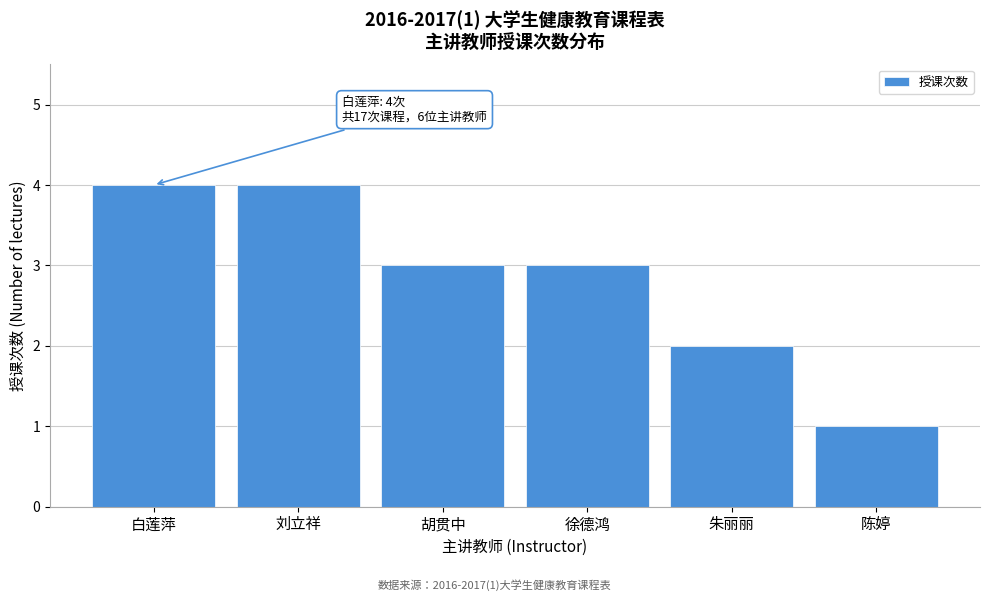

Reading right to left, list all the values displayed in this chart.

1	2	3	3	4	4